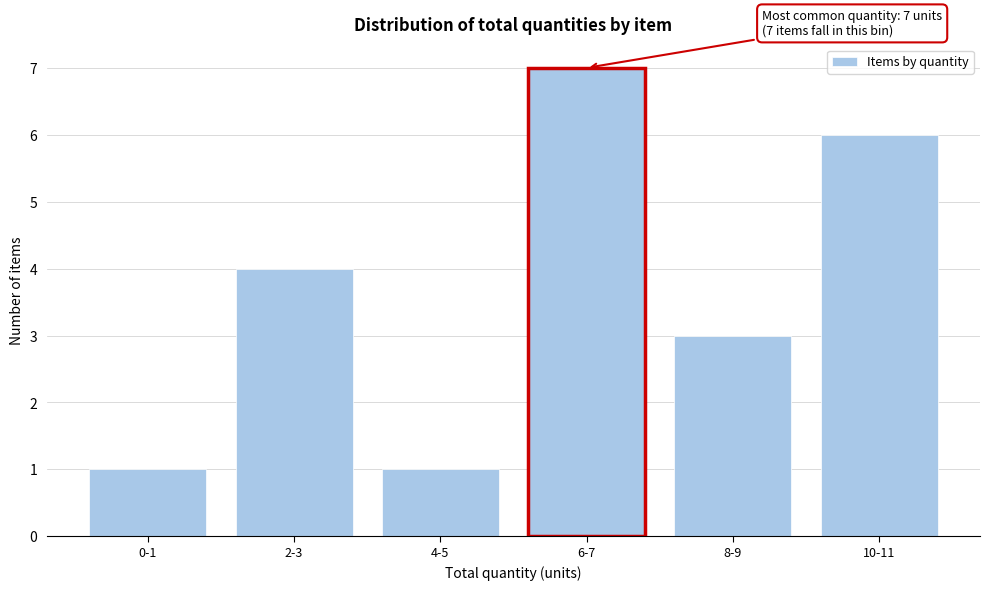

Reading left to right, list all the values displayed in this chart.

1	4	1	7	3	6